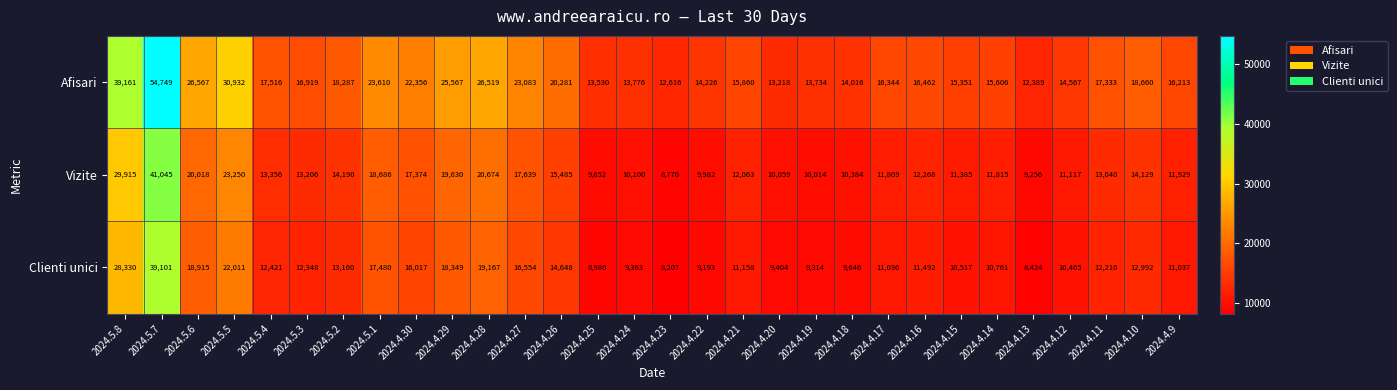

Which series has the widest spread of values?

Afisari